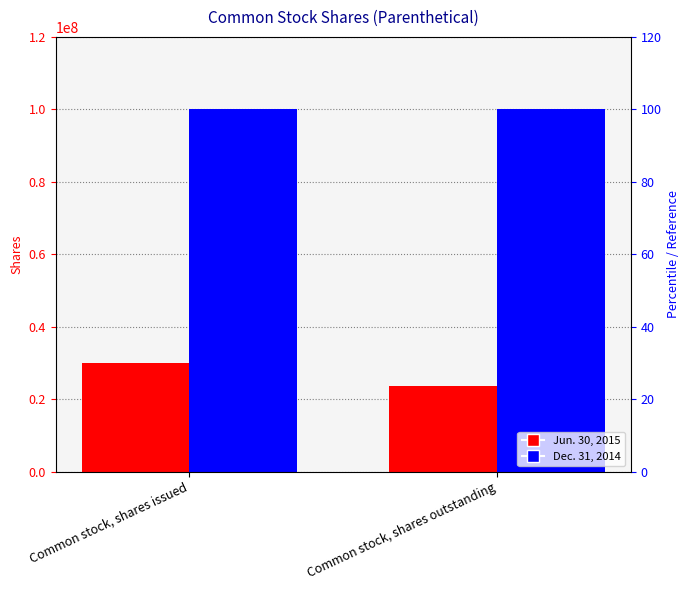

Does the chart contain stacked bars?

No